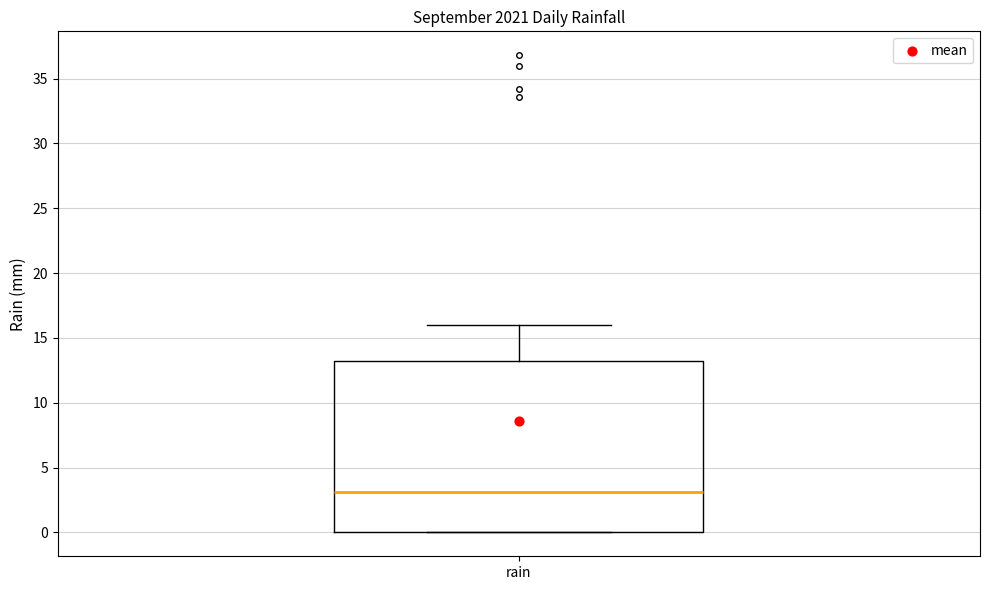

Where is the upper edge of the box for rain on the y-axis? The values are not printed on the chart, so give them approximately, as read against the axis.

13